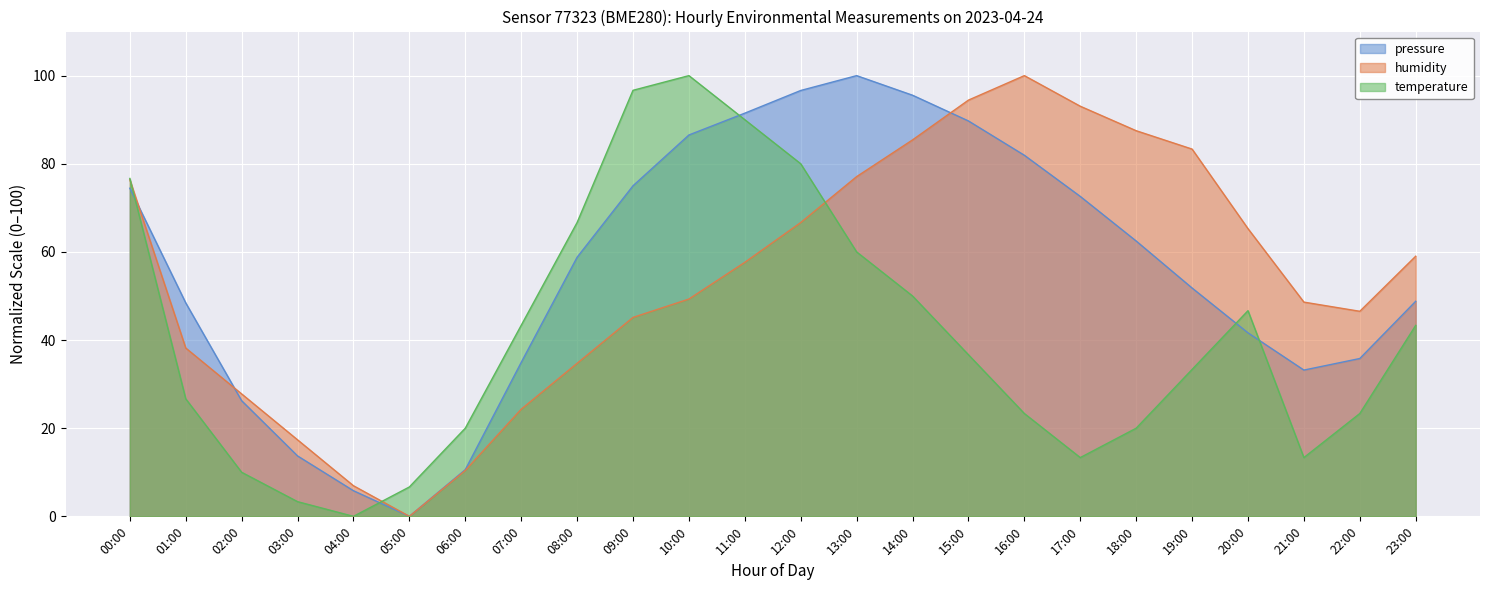

Rank the series by their maximum value, from lowest to highest.

pressure, humidity, temperature